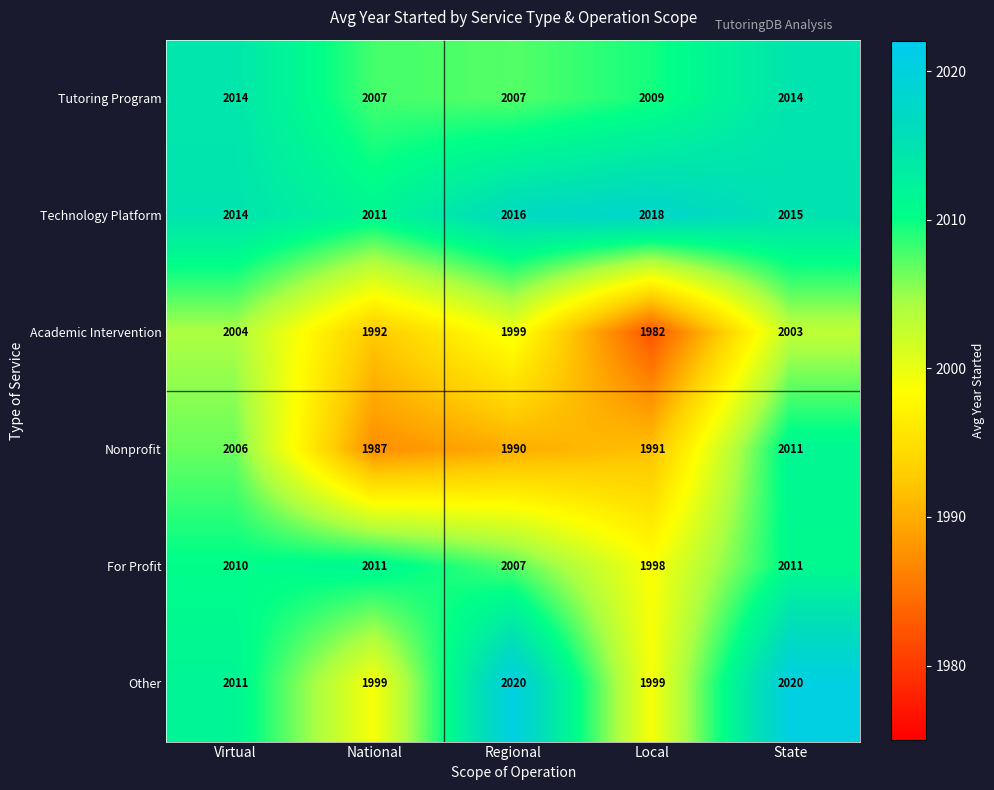

What is the difference between the maximum and minimum values in the Technology Platform series?

7